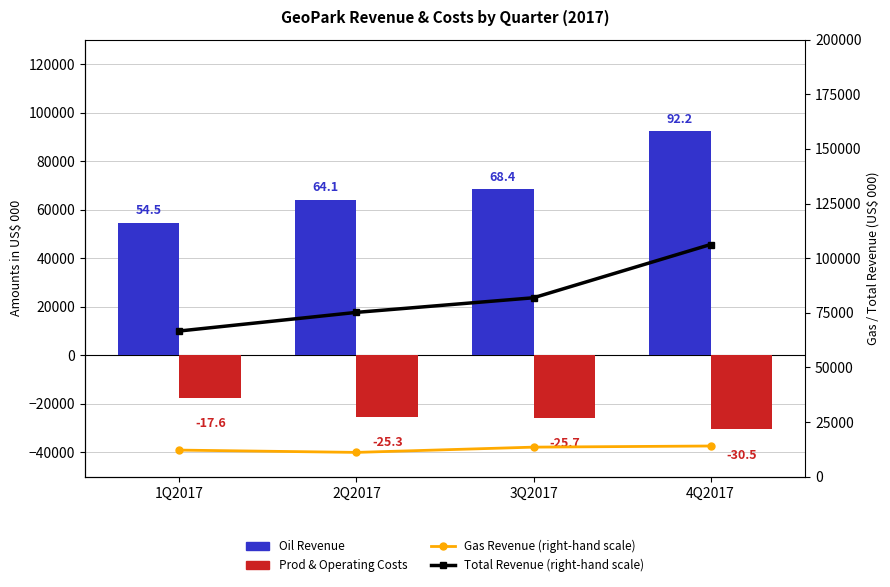

Reading right to left, list all the values displayed in this chart.

Oil Revenue: 4Q2017=92209	3Q2017=68358	2Q2017=64082	1Q2017=54513
Prod & Operating Costs: 4Q2017=-30454	3Q2017=-25678	2Q2017=-25303	1Q2017=-17552
Gas Revenue (right-hand scale): 4Q2017=14069	3Q2017=13551	2Q2017=11145	1Q2017=12195
Total Revenue (right-hand scale): 4Q2017=106278	3Q2017=81909	2Q2017=75227	1Q2017=66708